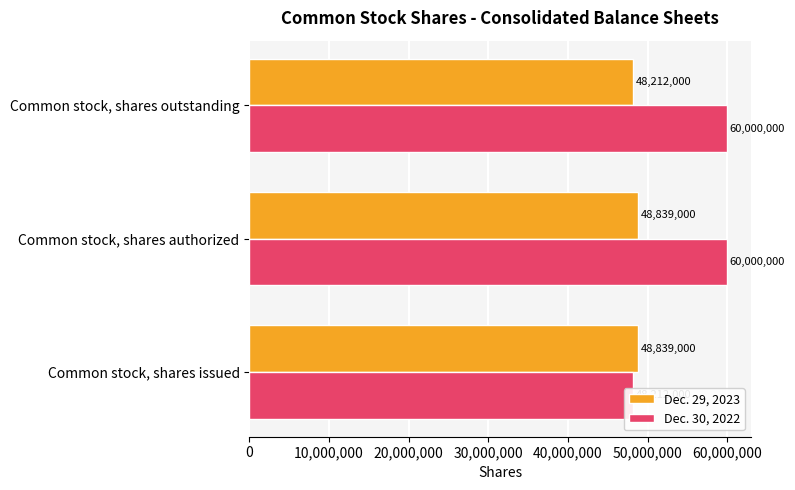

List the series in order of their overall mean, lowest first.

Dec. 29, 2023, Dec. 30, 2022